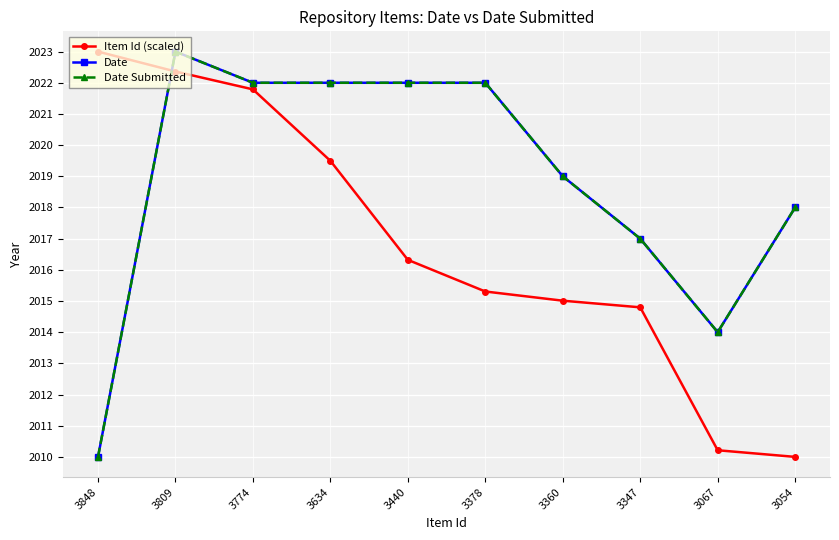

Rank the categories by Date value from highest to lowest.

3809, 3774, 3634, 3440, 3378, 3360, 3054, 3347, 3067, 3848